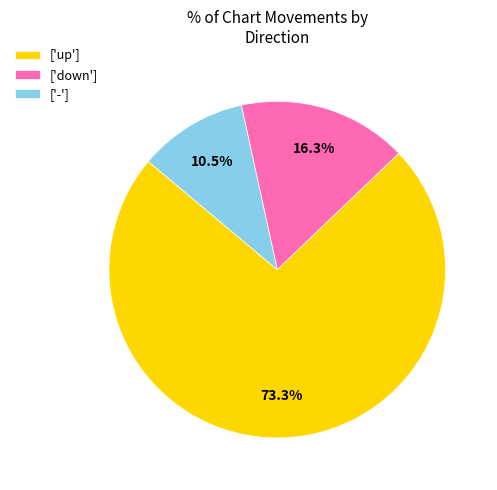

Do ['-'] and ['up'] together represent more than half of the pie?

Yes